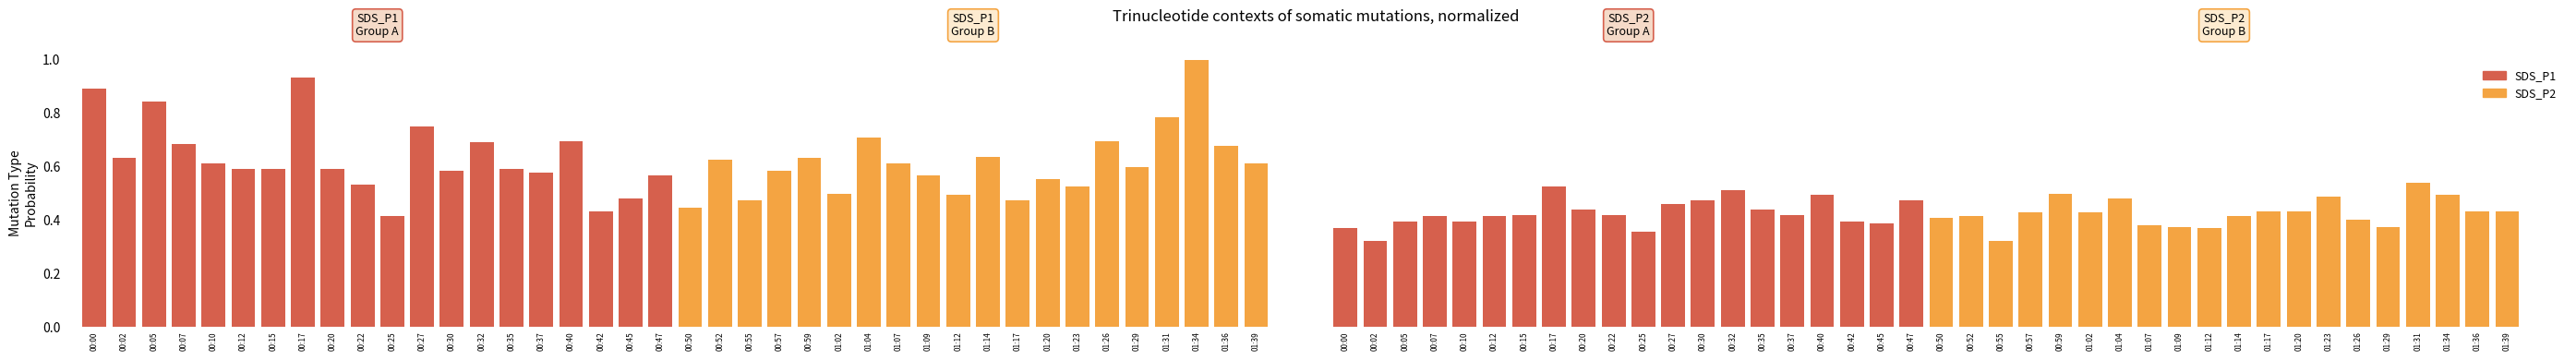

List the series in order of their peak value, lowest first.

SDS_P2, SDS_P1